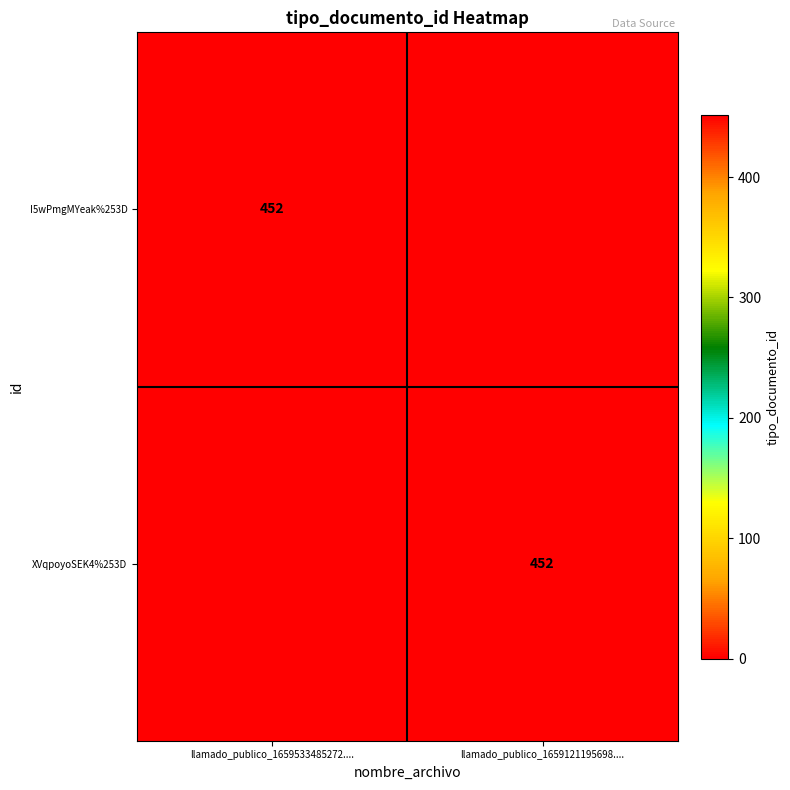

The value of XVqpoyoSEK4%253D at llamado_publico_1659121195698.... is 452. True or false?

True